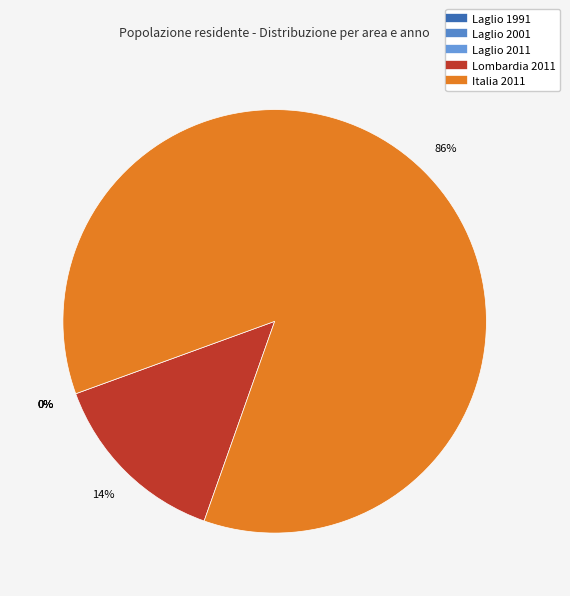

To the nearest percent, what is the average slice percentage?

20%